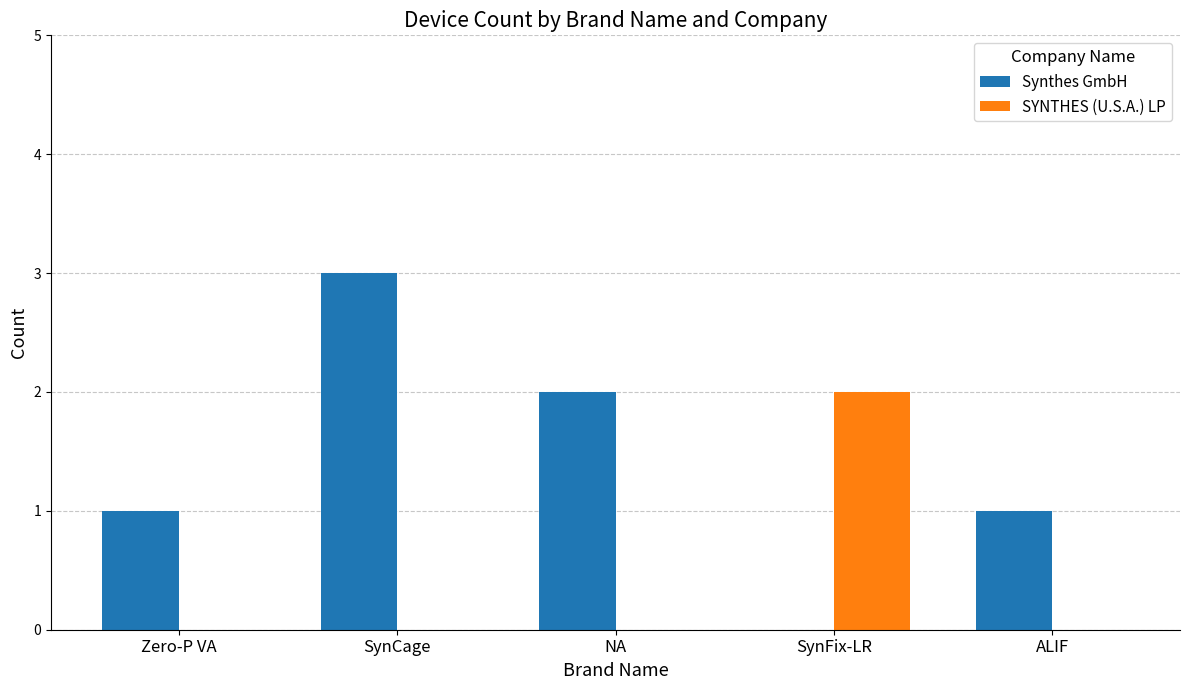

Which category has the highest value in the SYNTHES (U.S.A.) LP series?

SynFix-LR